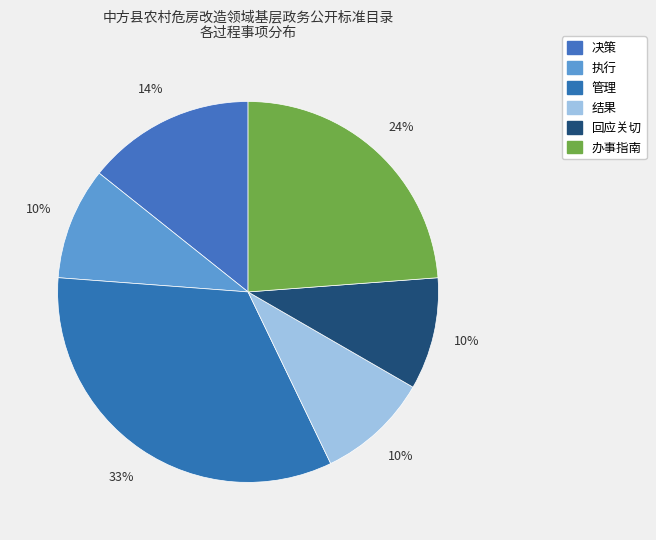

How many segments does this pie chart have?

6